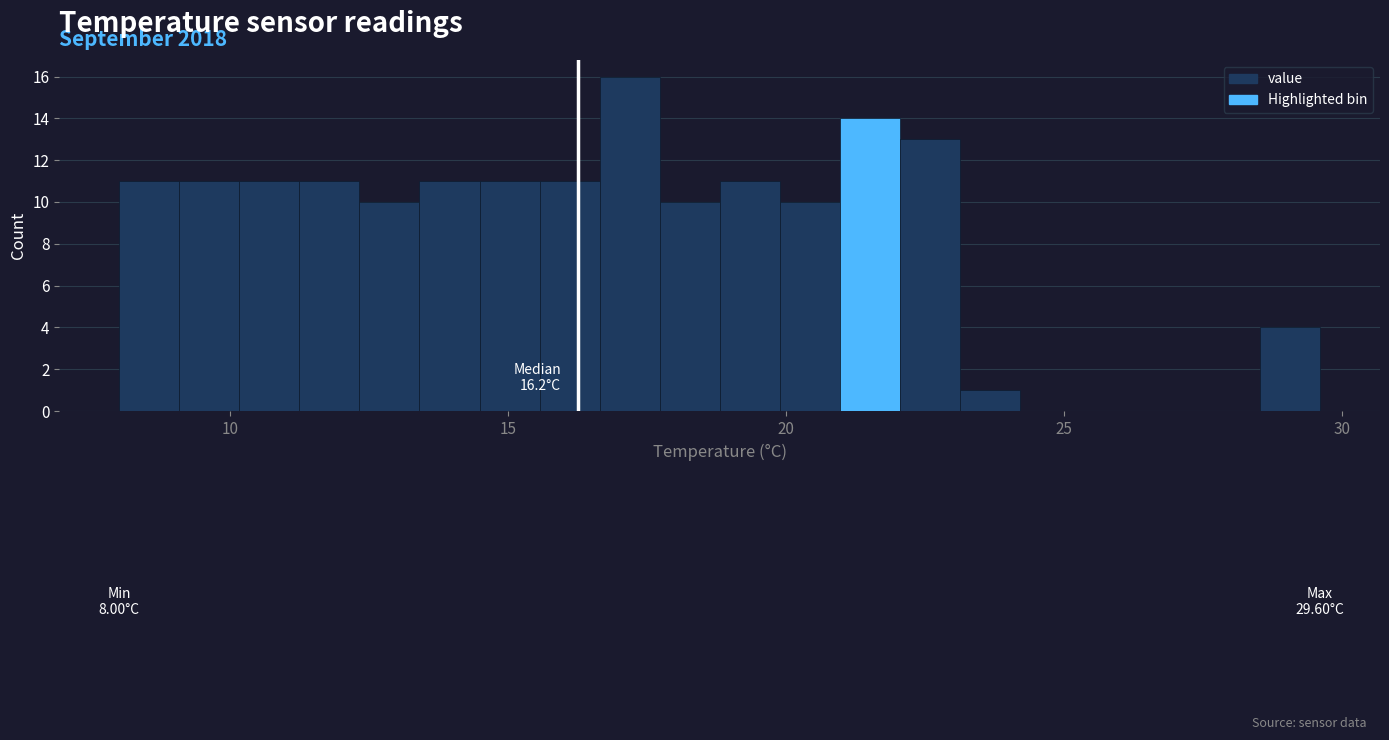

Around what value on the x-axis is the tallest bar? Give the approximate position of its centre, as read against the axis.

17.0